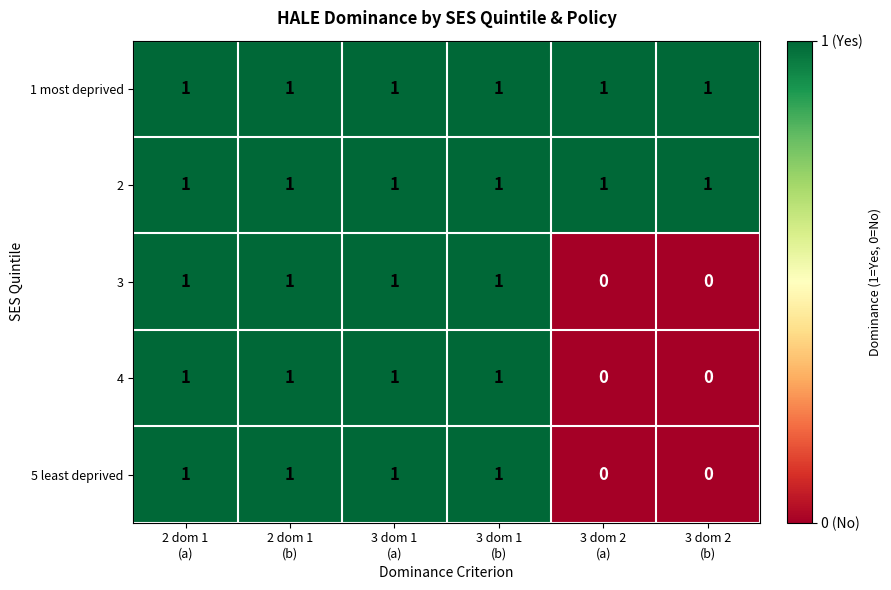

At how many categories does at least one series exceed 0?

6